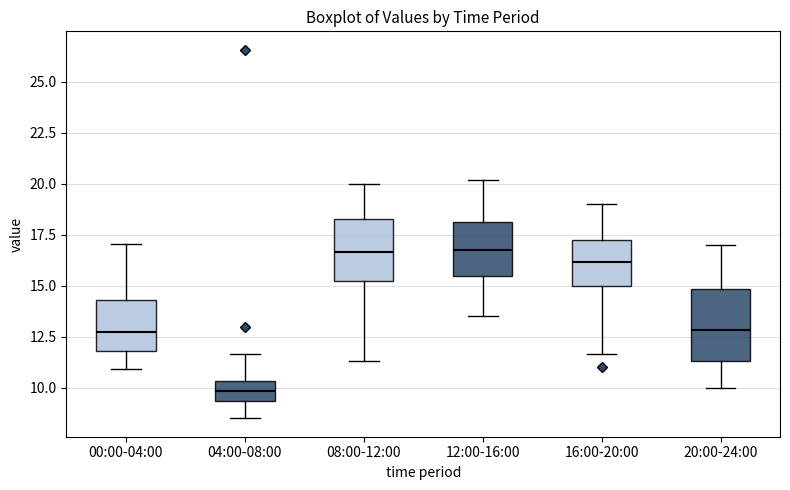

Reading left to right, transcribe this box plot: for each box, give where its median line is, the range the box spans, and where its two whiskers end, as read against the y-axis. The values are not printed on the chart, so give them approximately, as read against the axis.

00:00-04:00: median 13.0, box 12.0 to 14.5, whiskers 11.0 to 17.0
04:00-08:00: median 10.0, box 9.5 to 10.5, whiskers 8.5 to 11.5
08:00-12:00: median 16.5, box 15.0 to 18.0, whiskers 11.5 to 20.0
12:00-16:00: median 17.0, box 15.5 to 18.0, whiskers 13.5 to 20.0
16:00-20:00: median 16.0, box 15.0 to 17.0, whiskers 11.5 to 19.0
20:00-24:00: median 13.0, box 11.5 to 15.0, whiskers 10.0 to 17.0